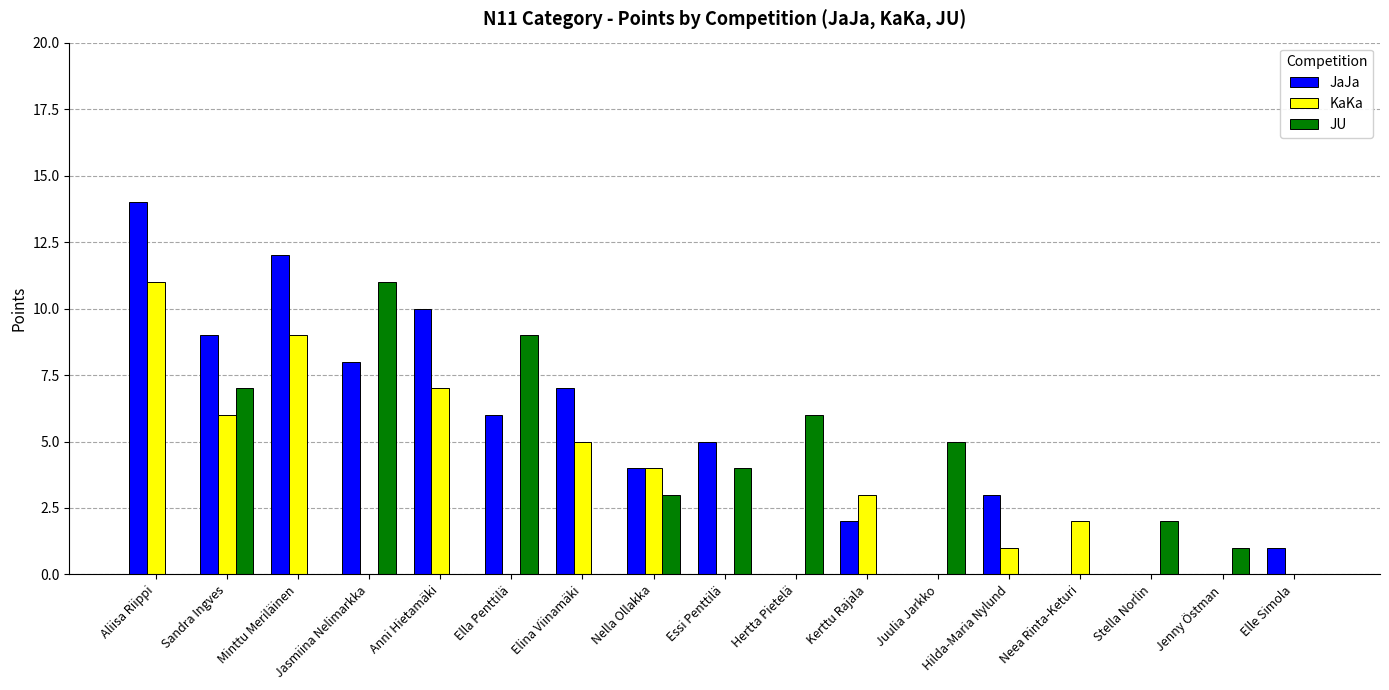

Where does the JaJa series first go above 4?

Aliisa Riippi